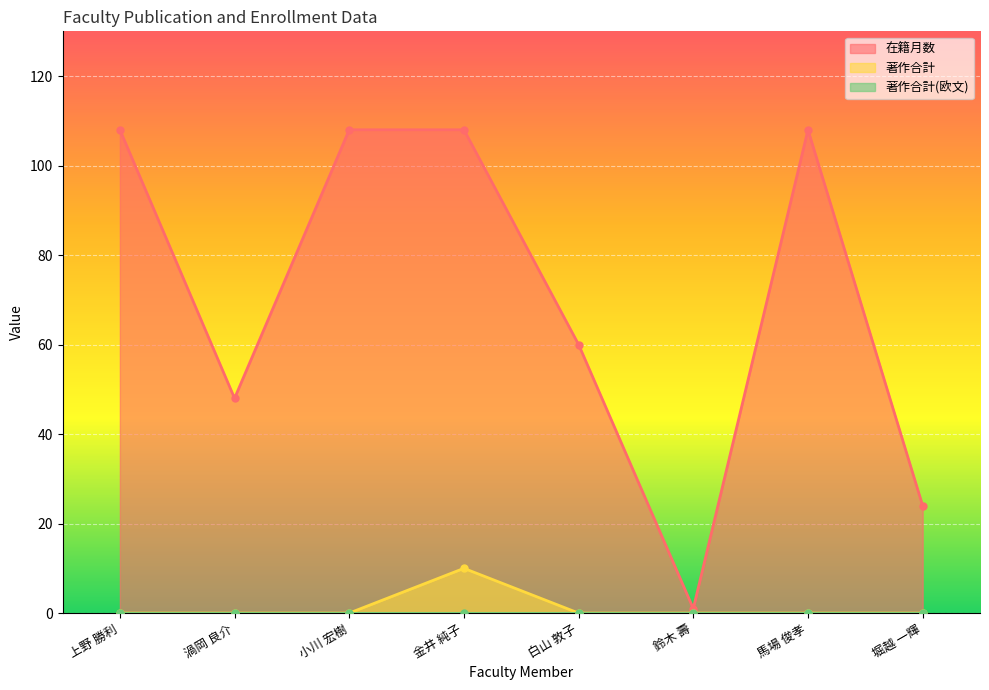

What is the maximum value shown in the chart?

108